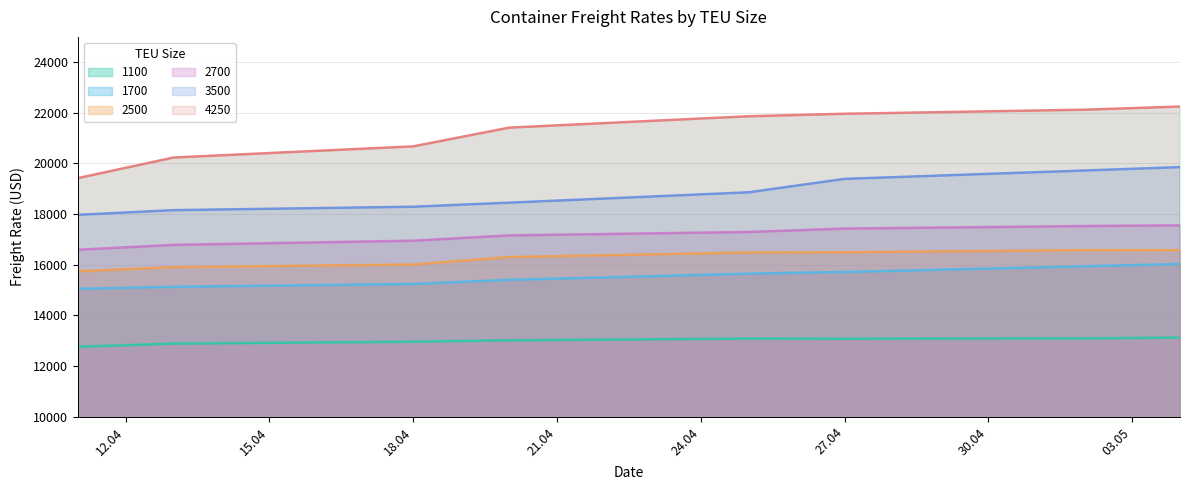

True or false: 3500 has more than 1 points higher than both neighbors.

False